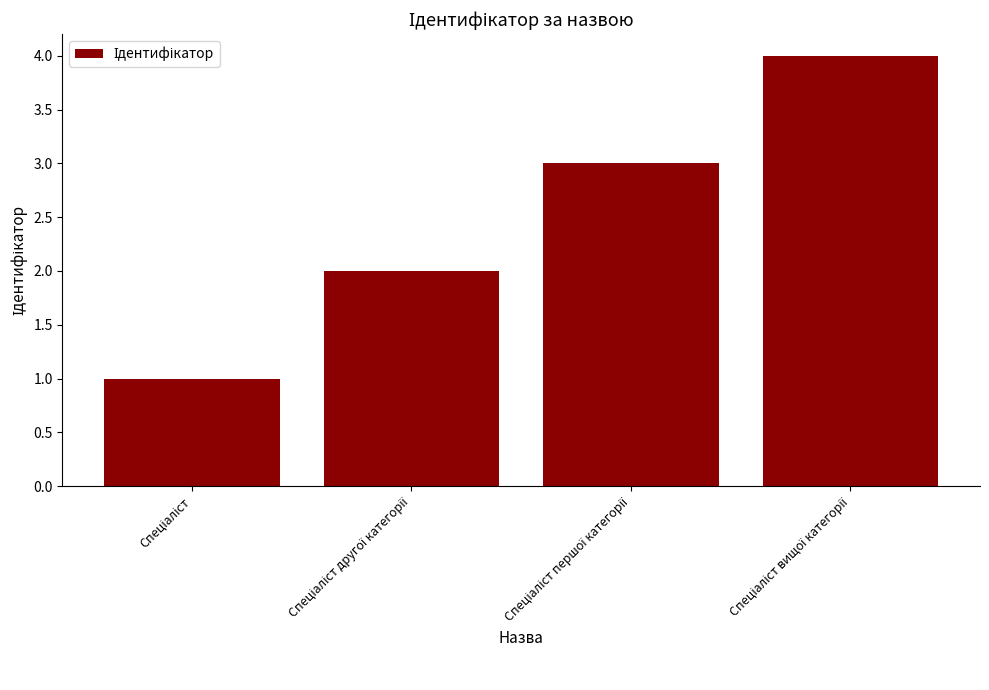

How many bars are there in total?

4